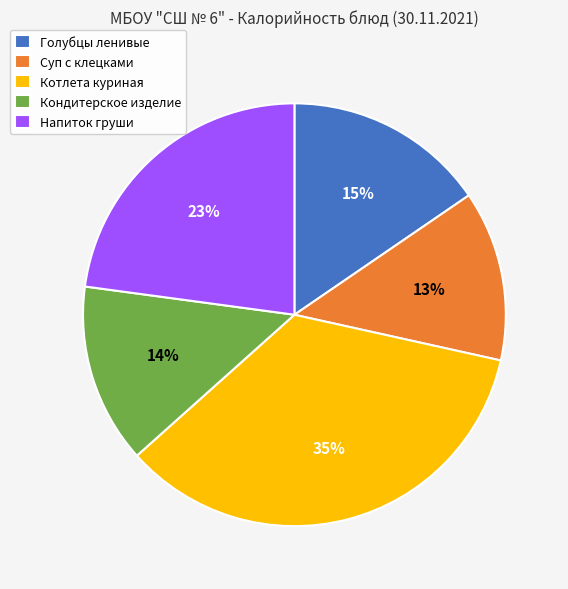

Which has a higher value, Кондитерское изделие or Котлета куриная?

Котлета куриная